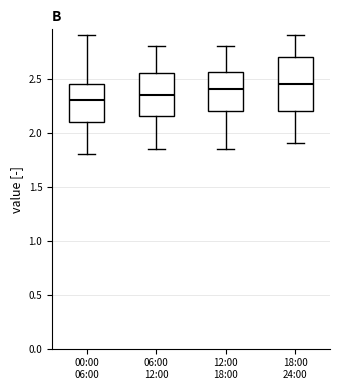

Where does the median line of the box for 18:00 24:00 sit on the y-axis? The values are not printed on the chart, so give them approximately, as read against the axis.

2.45